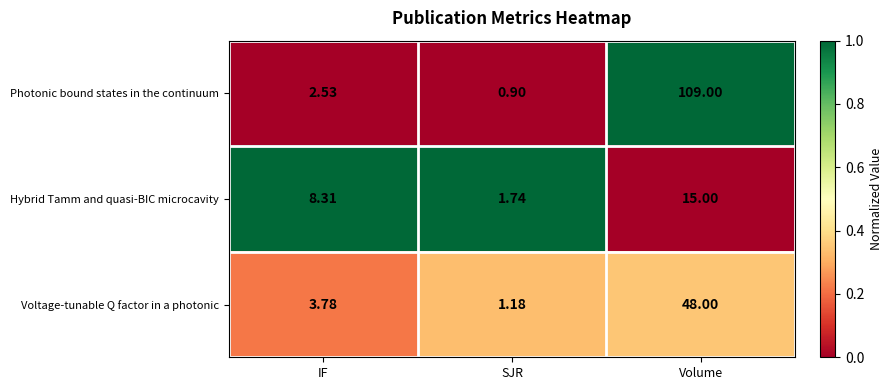

Rank the series by their average value, from highest to lowest.

Photonic bound states in the continuum, Voltage-tunable Q factor in a photonic, Hybrid Tamm and quasi-BIC microcavity